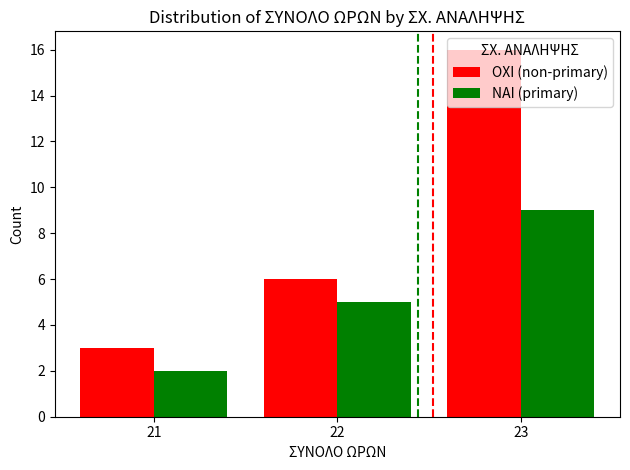

The value of NAI (primary) at 22 is 5. True or false?

True